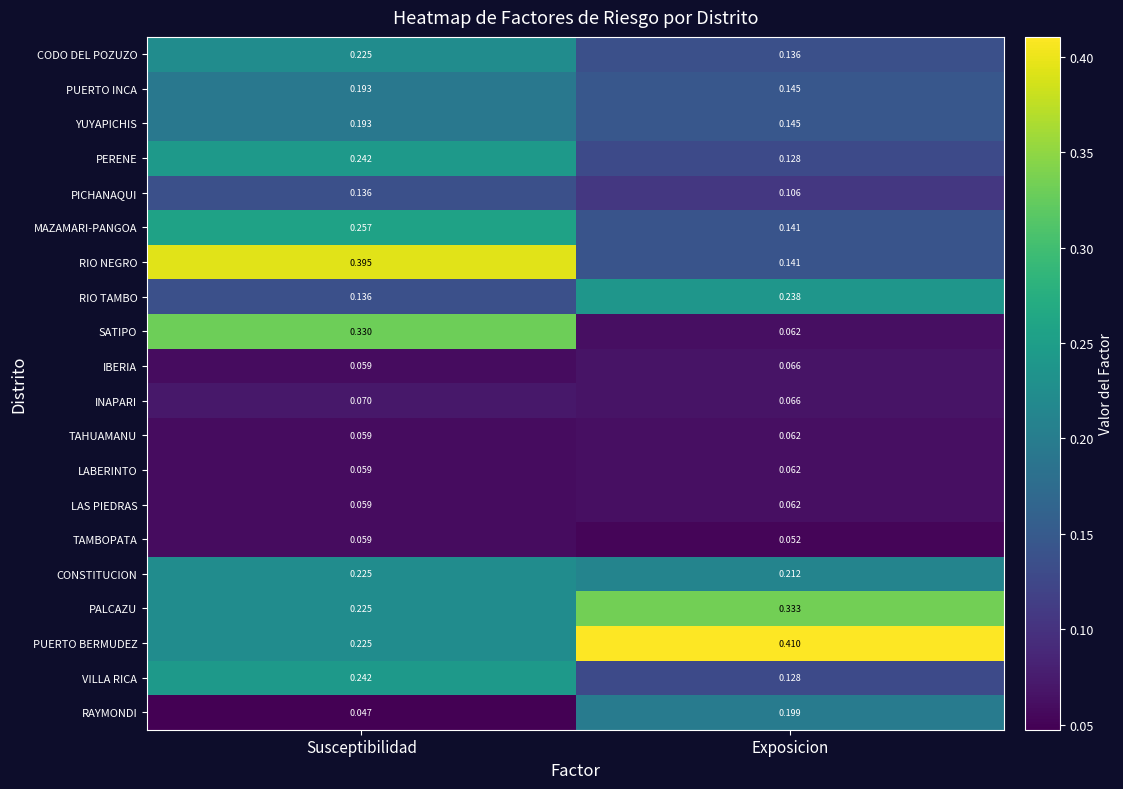

Which category has the lowest value across all series?

Susceptibilidad